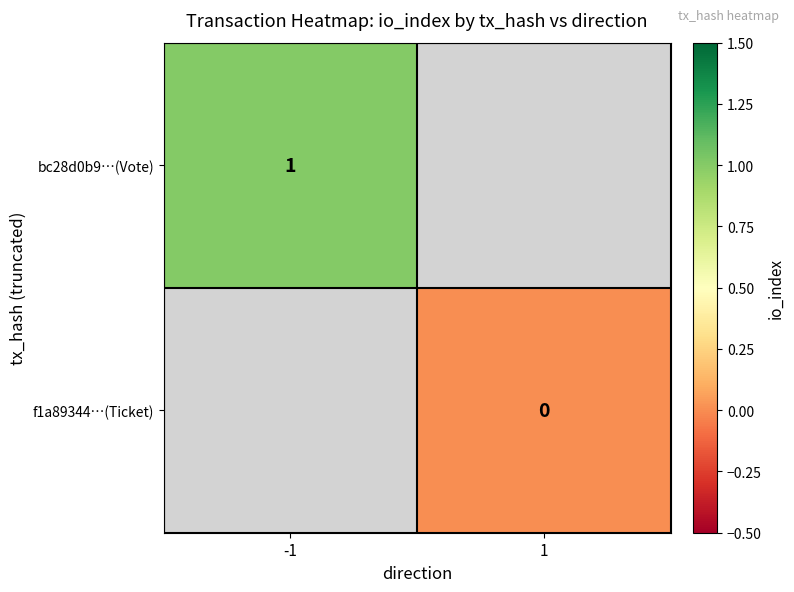

How many distinct data groups are displayed?

2